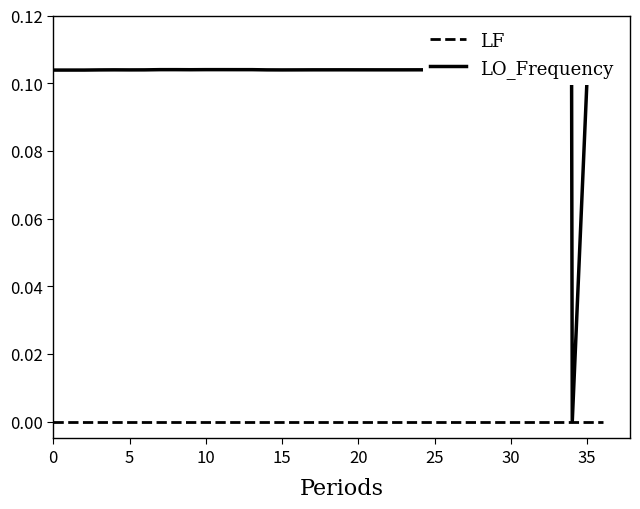

Which series has the widest spread of values?

LO_Frequency